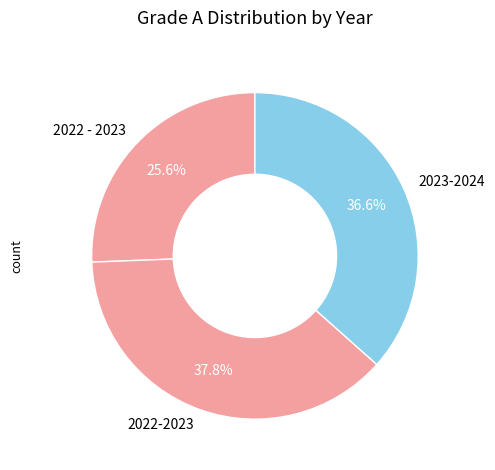

Do 2022 - 2023 and 2022-2023 together represent more than half of the pie?

Yes